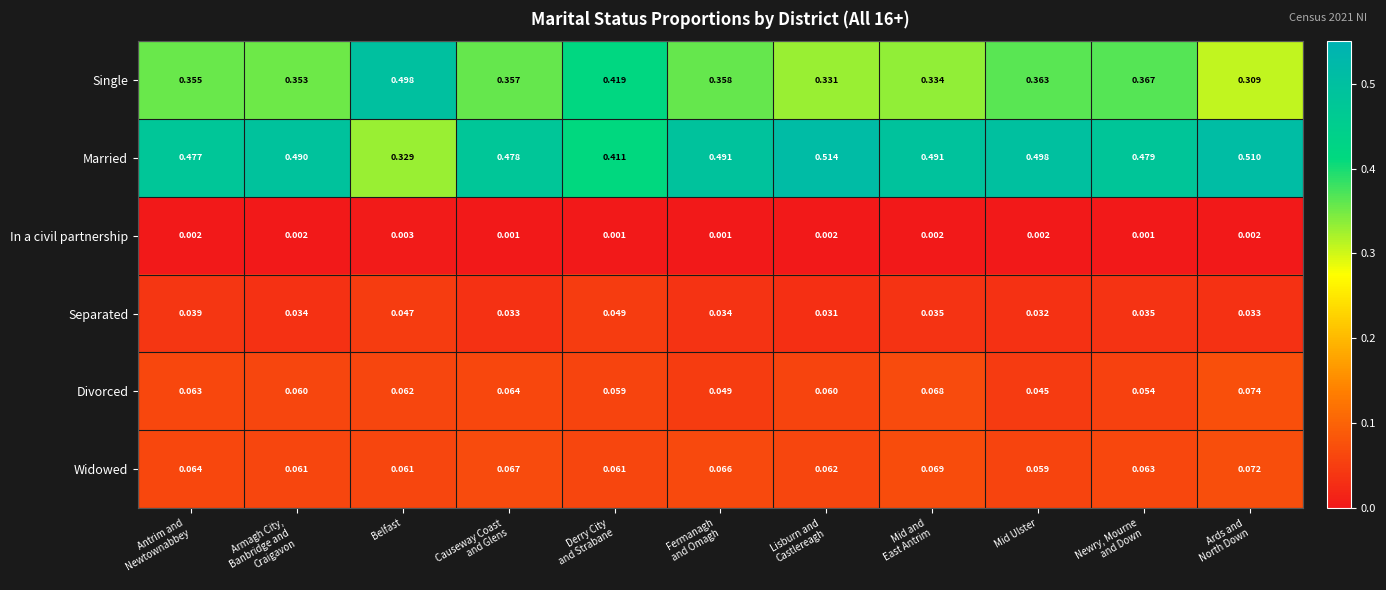

Which series has the widest spread of values?

Single